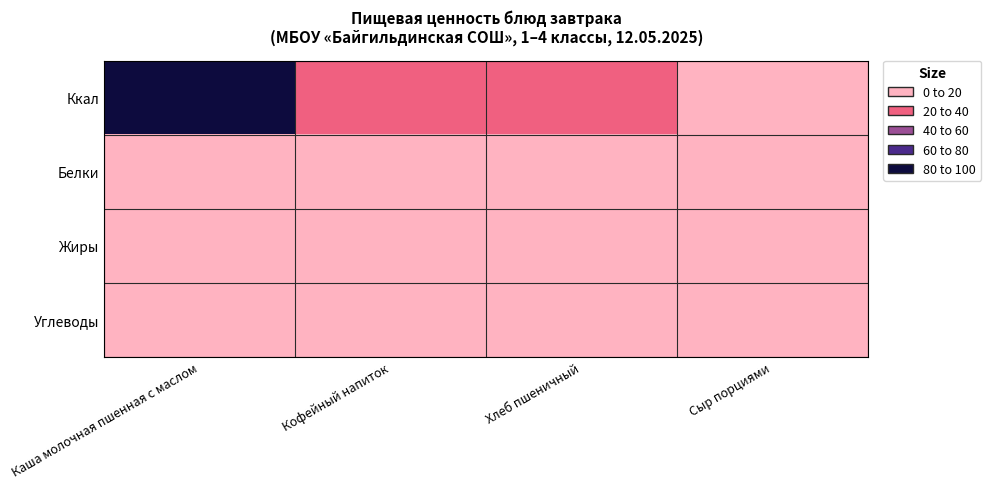

How many data points does each series have?

4